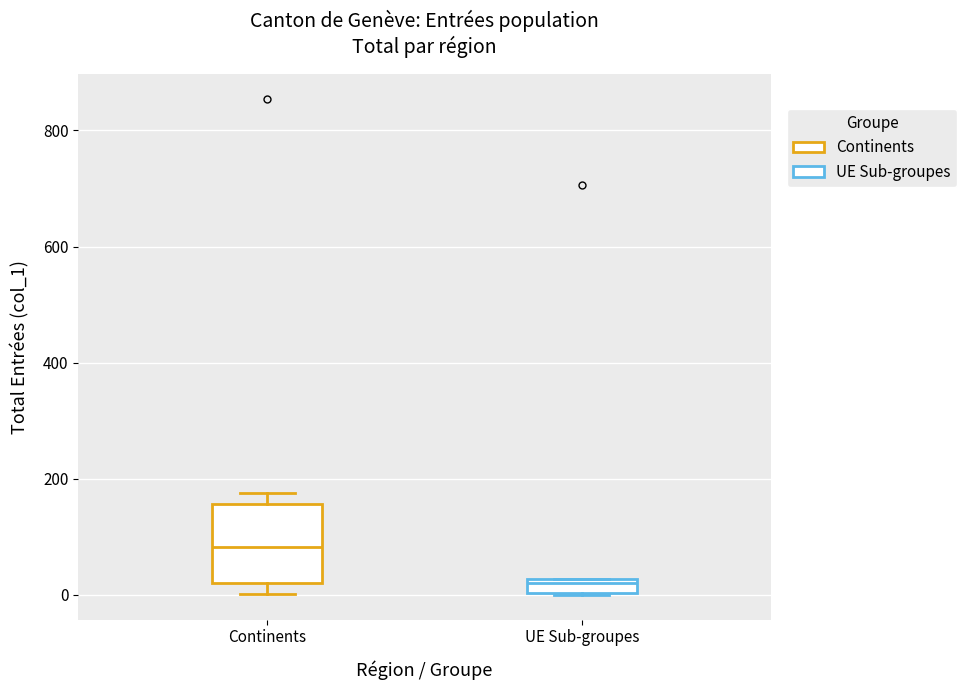

Which box has the highest median line?

Continents